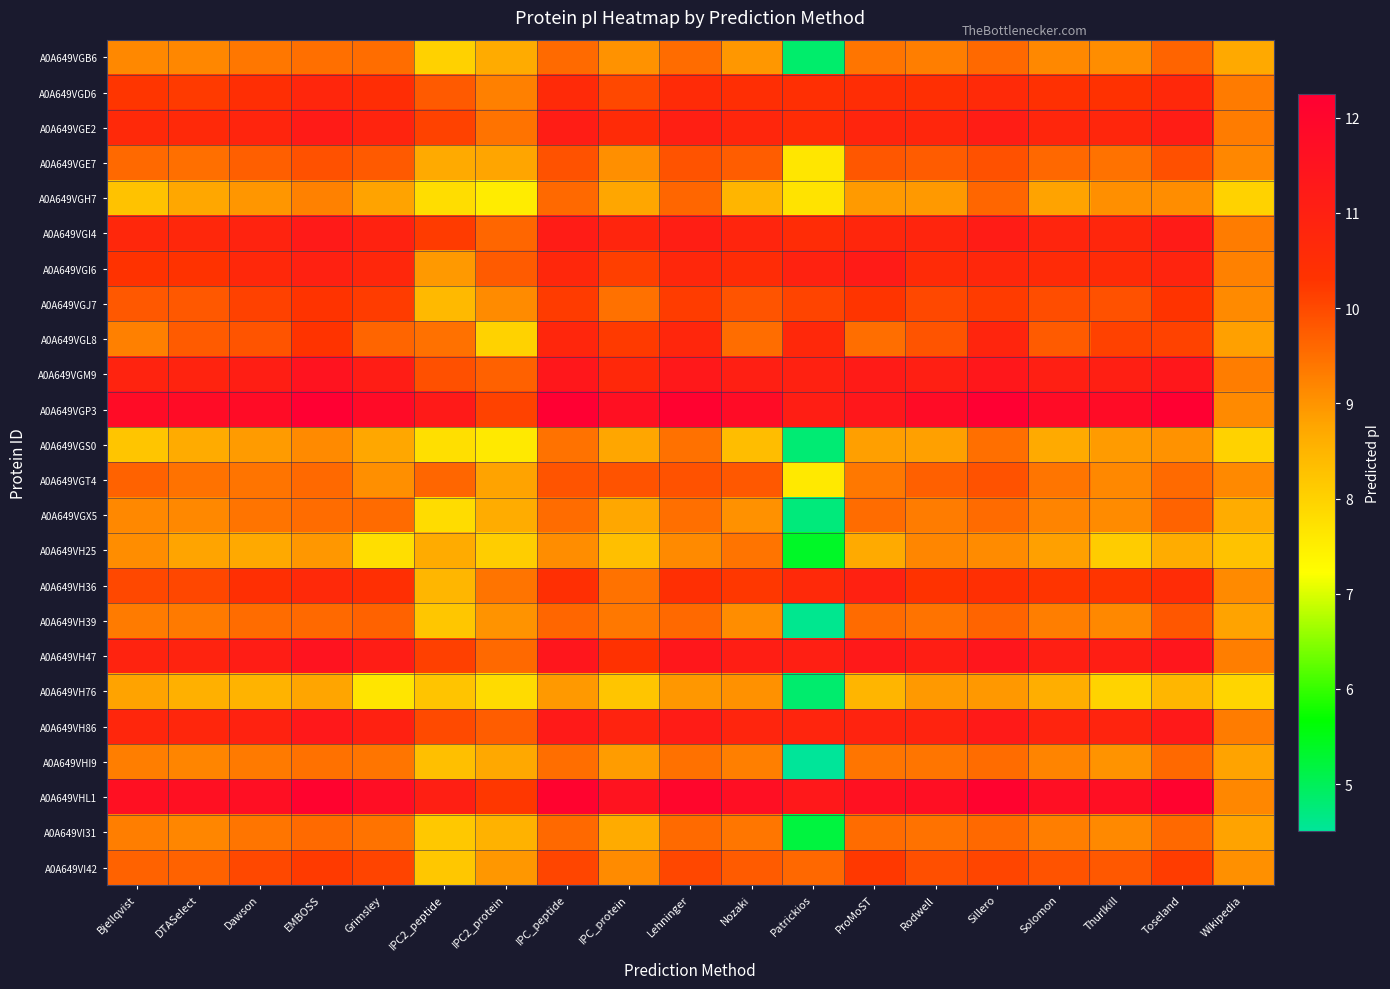

What is the total value across all series at Thurlkill?

237.2